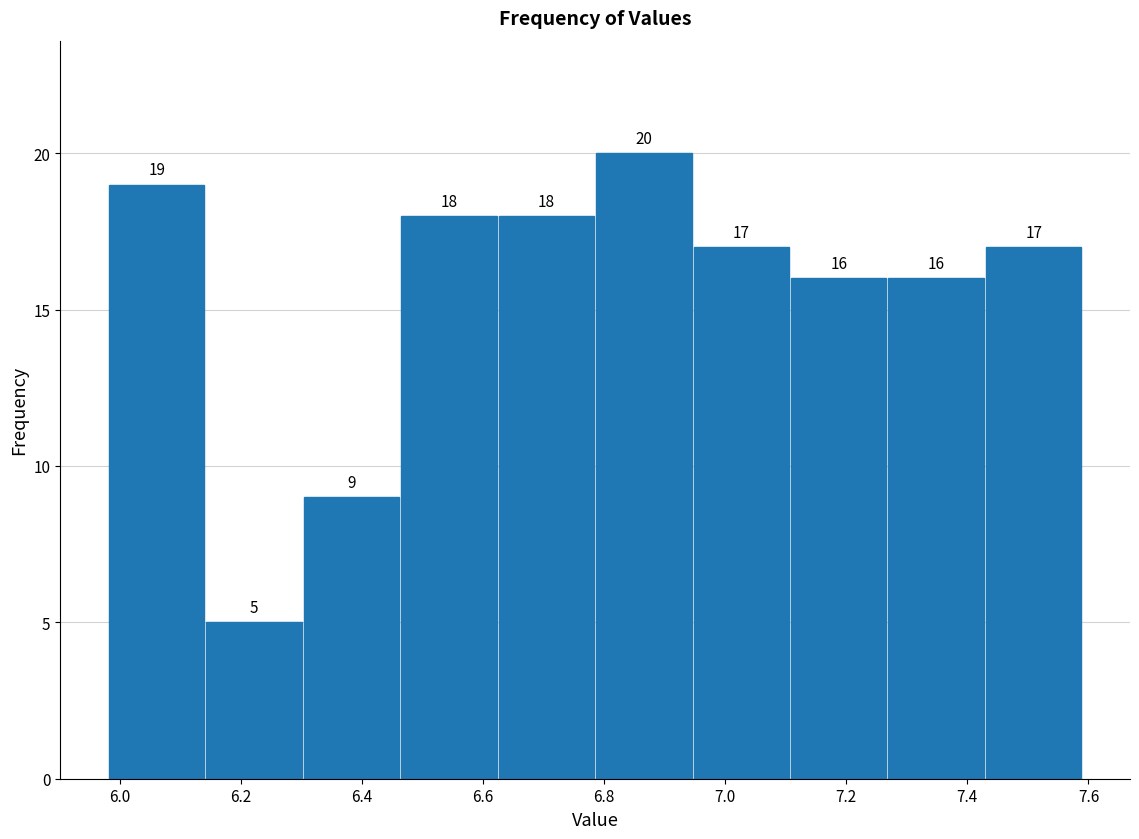

Which range on the x-axis has the tallest bar?

6.78 to 6.94